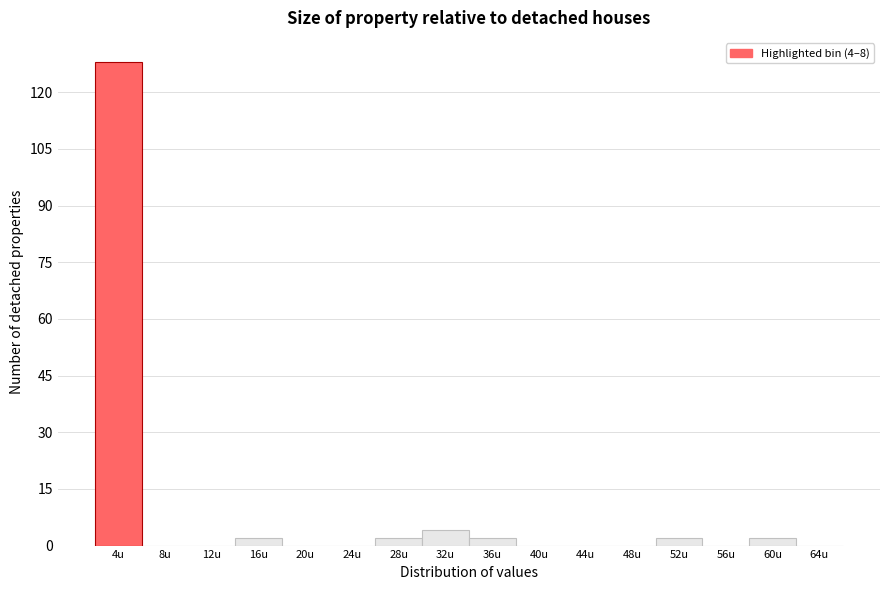

Reading left to right, what are all the values shown in this chart?

4u=128	8u=0	12u=0	16u=2	20u=0	24u=0	28u=2	32u=4	36u=2	40u=0	44u=0	48u=0	52u=2	56u=0	60u=2	64u=0